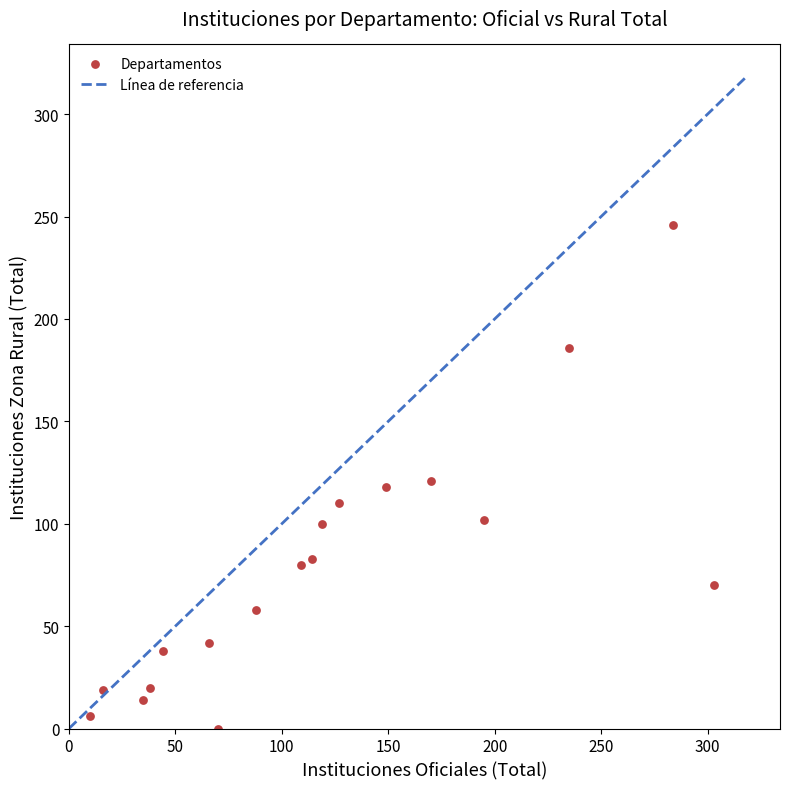

What is the range of X values (max minus min)?

293